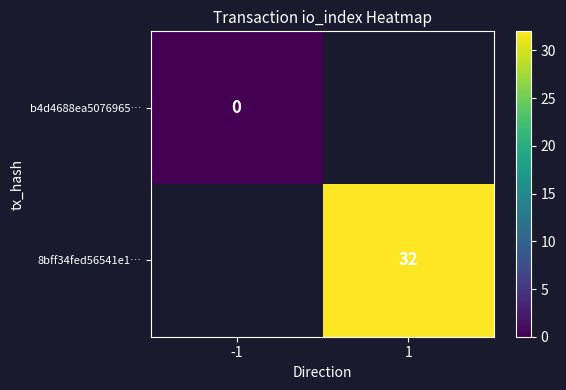

Which label corresponds to the largest value in the chart?

1